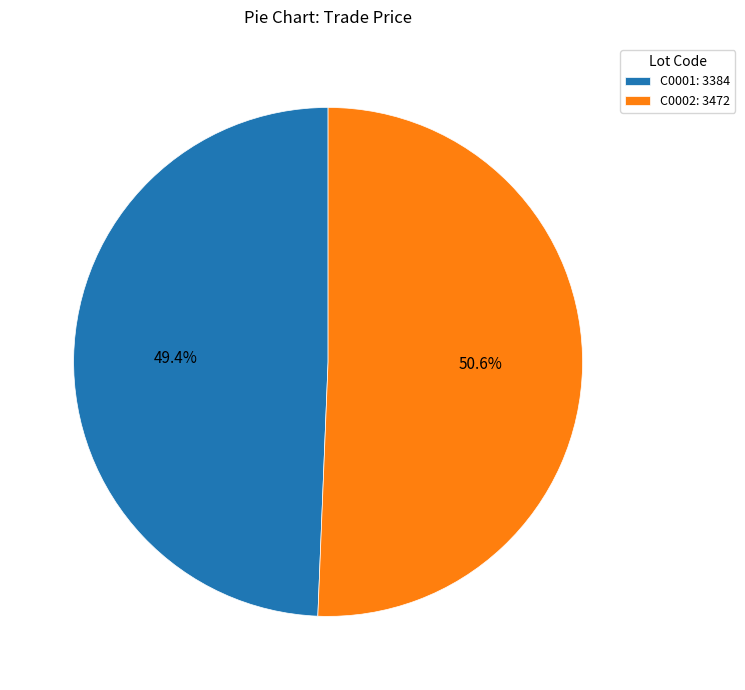

Is there any slice that represents more than half of the pie?

Yes